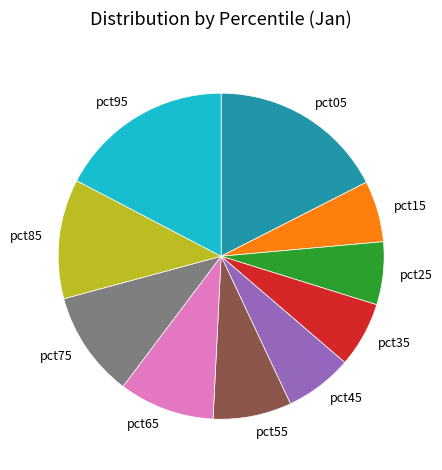

Between pct85 and pct65, which is larger?

pct85